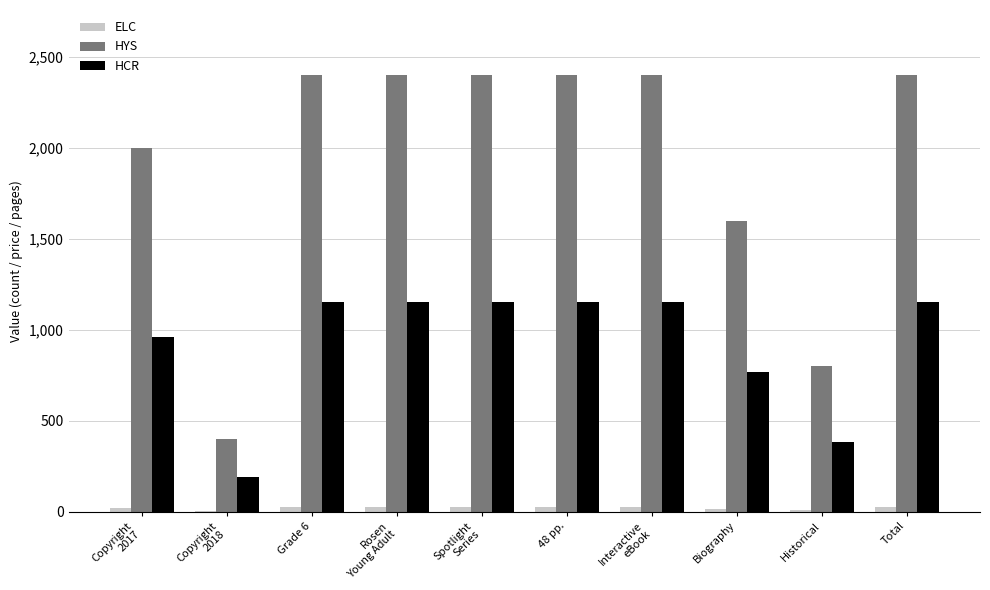

Where is HYS nearest to the value 1399?

Biography